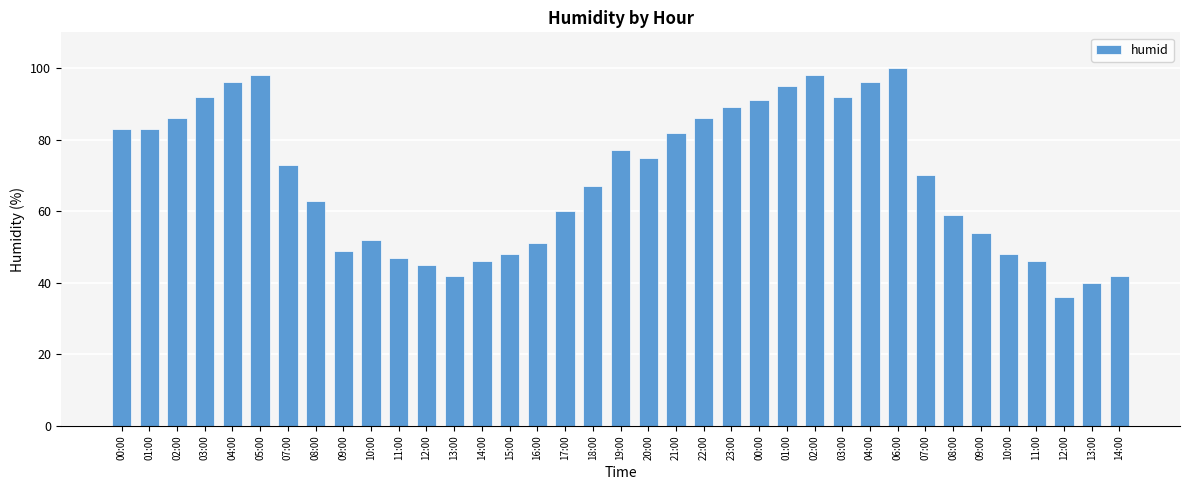

How many bars are there in total?

37